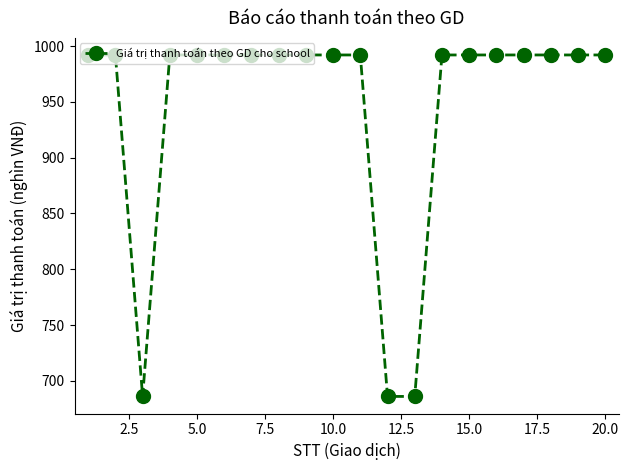

What is the value of the 15th point from the left?

992